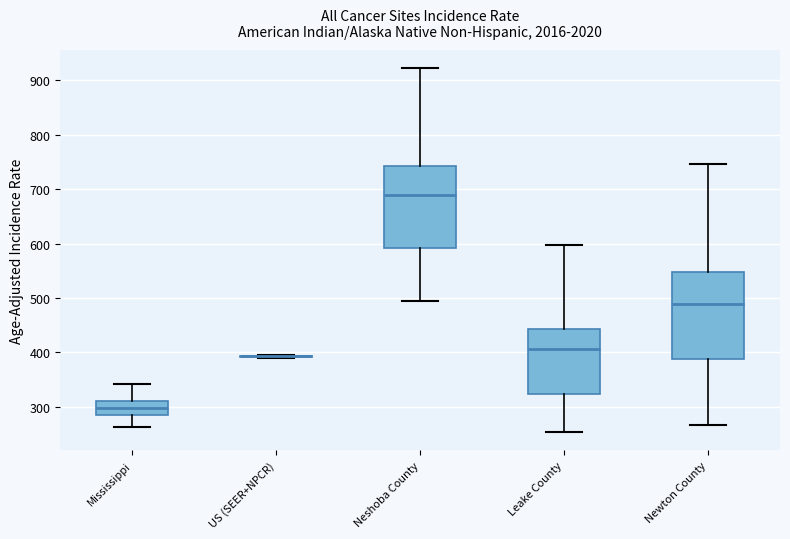

Reading left to right, read every box against the y-axis: the position of its median line, the range the box covers, and the ends of its whiskers. The values are not printed on the chart, so give them approximately, as read against the axis.

Mississippi: median 300, box 280 to 310, whiskers 260 to 340
US (SEER+NPCR): box collapsed to a line at 390, whiskers 390 to 400
Neshoba County: median 690, box 590 to 740, whiskers 490 to 920
Leake County: median 410, box 320 to 440, whiskers 250 to 600
Newton County: median 490, box 390 to 550, whiskers 270 to 750